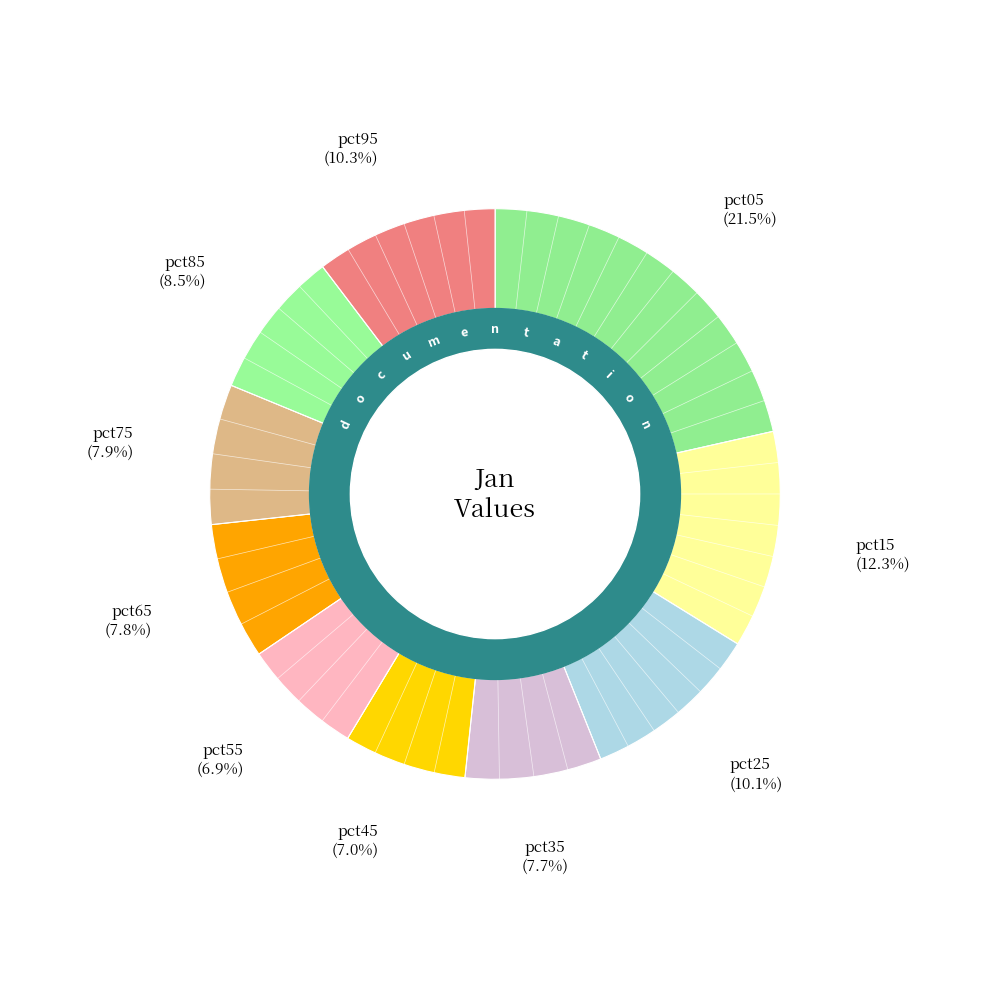

What is the largest slice in the pie chart?

pct05